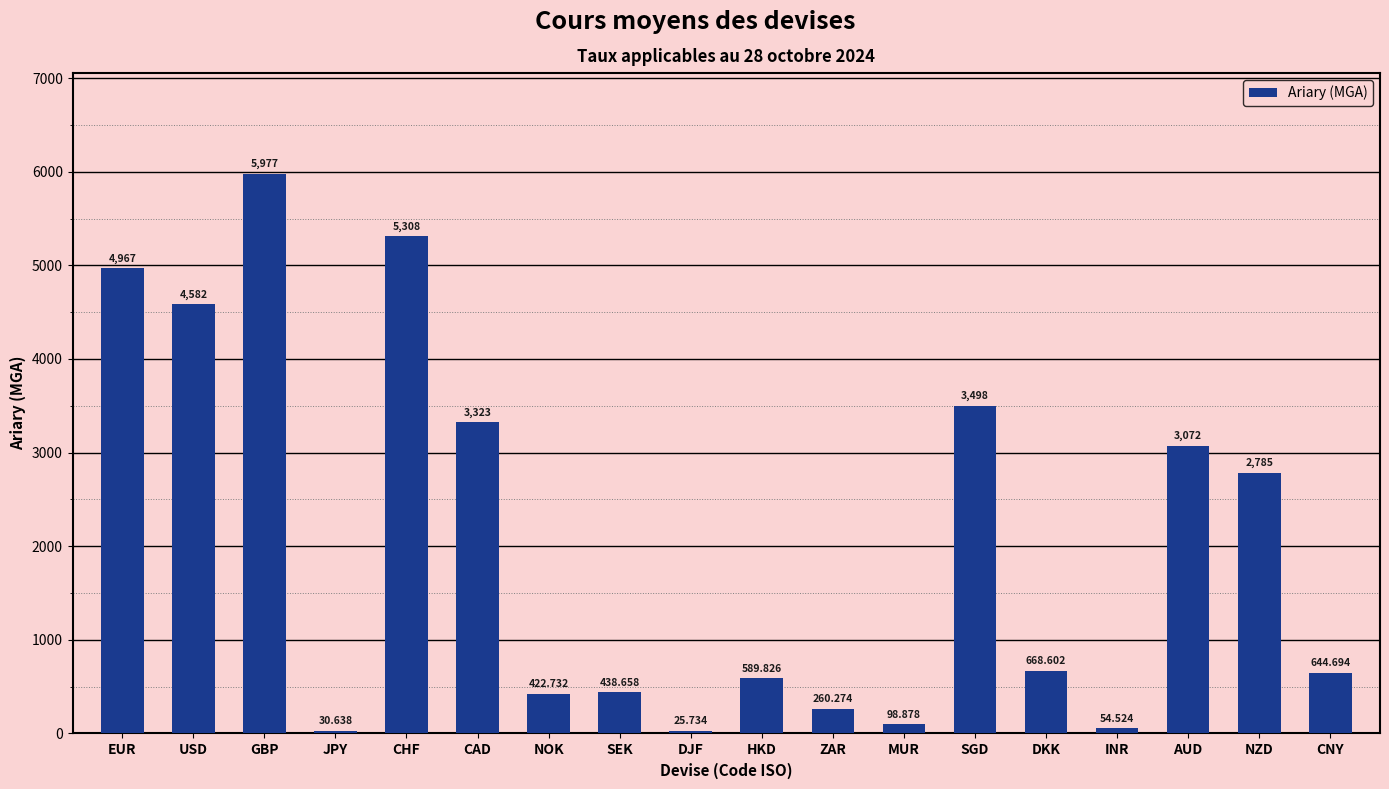

The value at AUD is 3072.3. True or false?

True